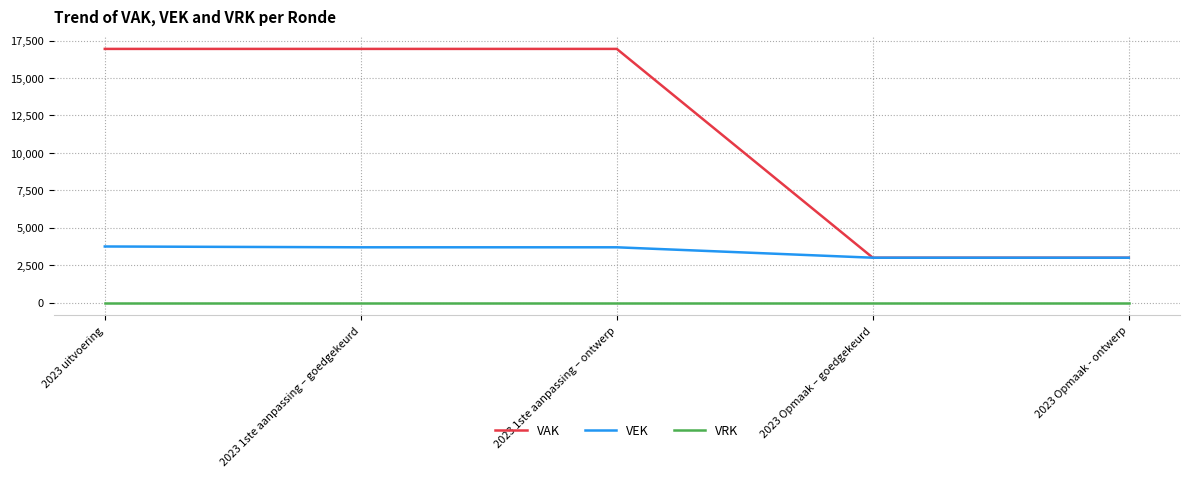

What position from the left is 2023 Opmaak – goedgekeurd?

4